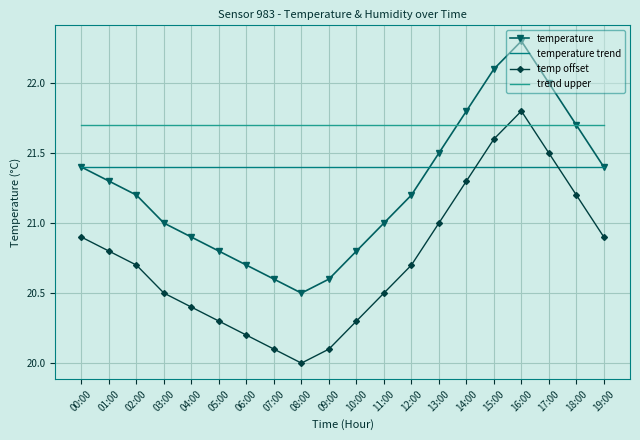

What is the highest value of the temperature series?

22.3